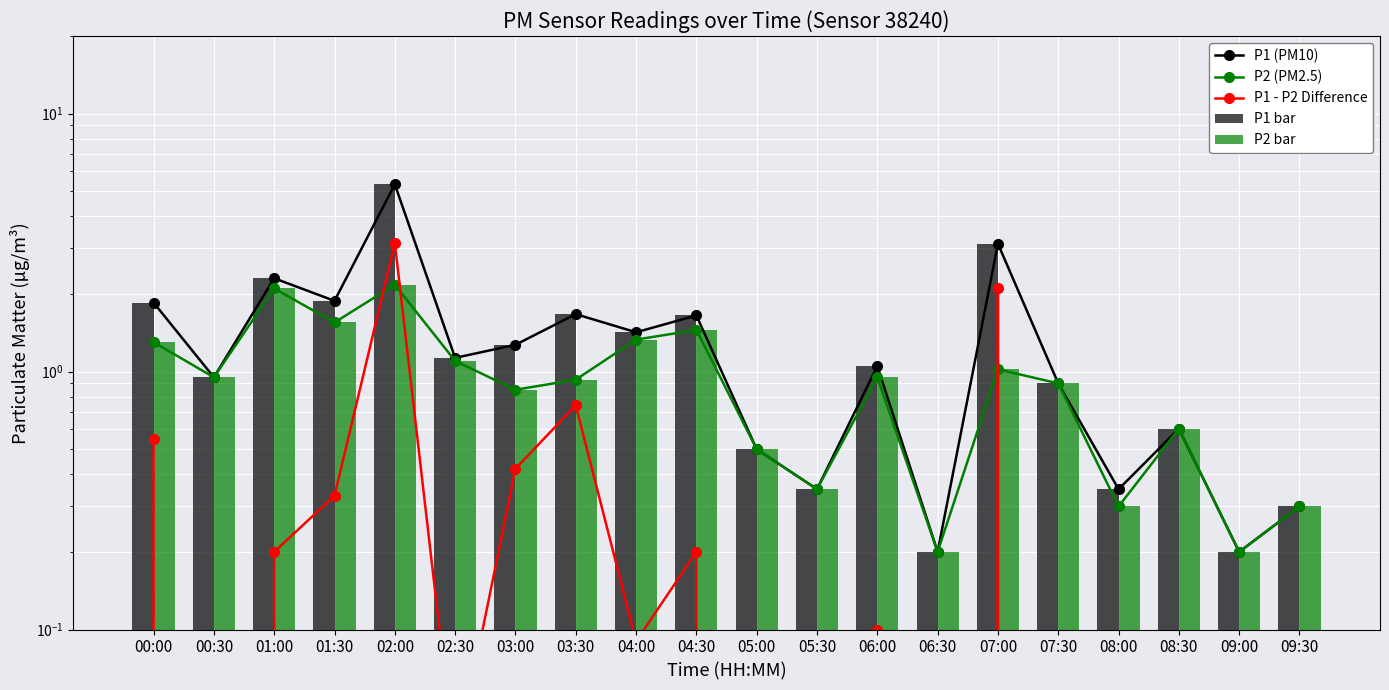

At how many categories does at least one series exceed 0?

20